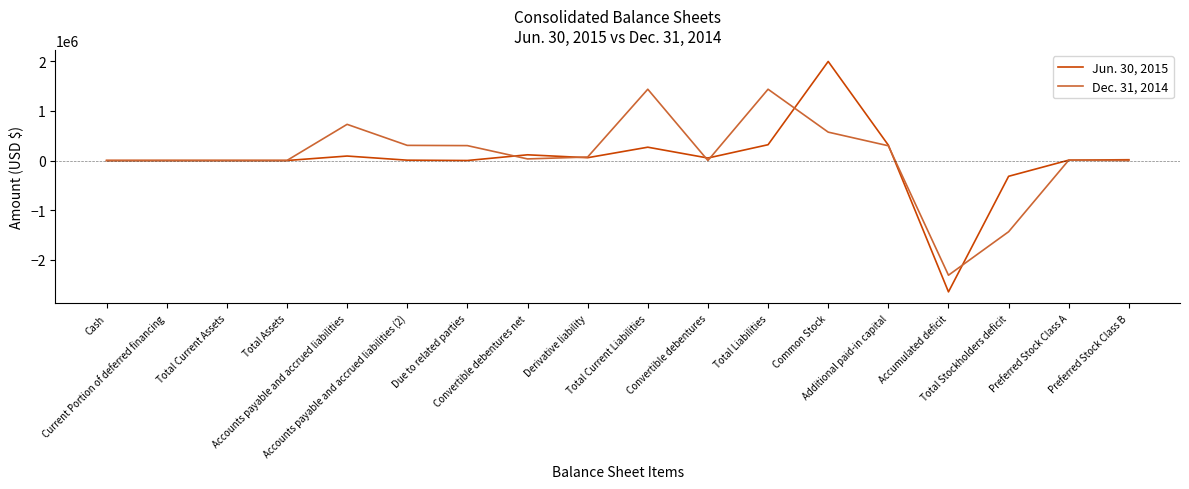

What is the maximum value for Jun. 30, 2015?

1995290